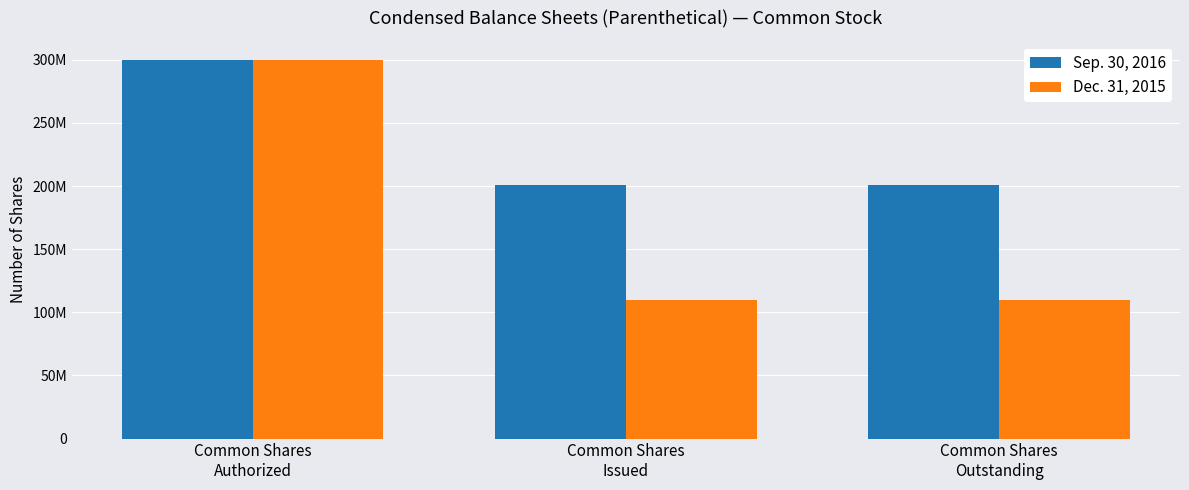

Which series has the largest total across all categories?

Sep. 30, 2016